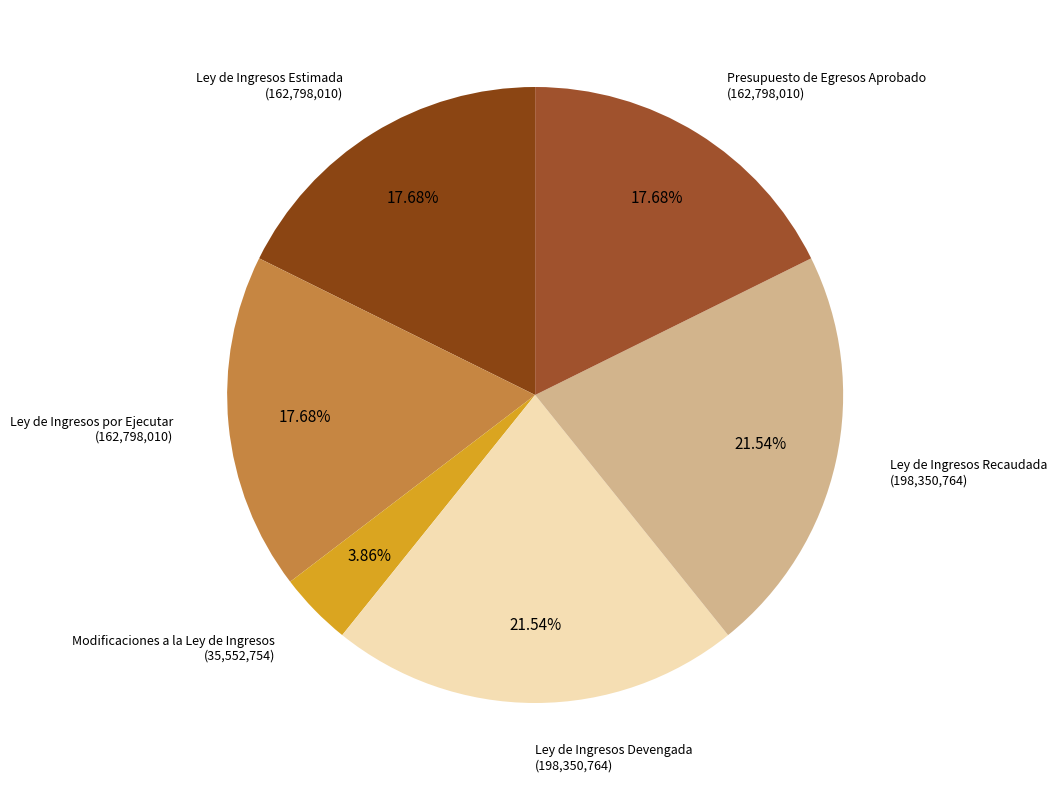

To the nearest percent, what percentage of the pie is Presupuesto de Egresos Aprobado?

18%